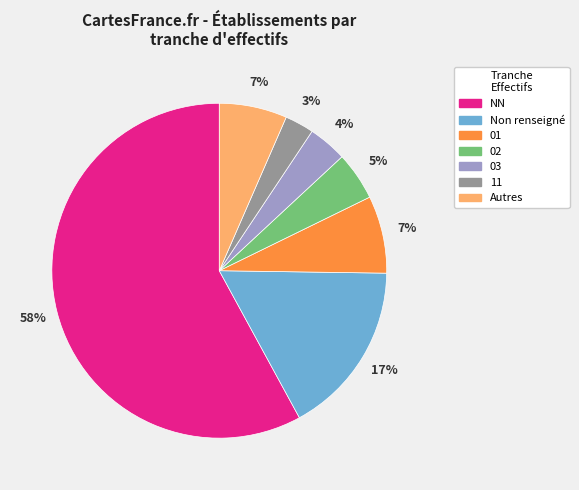

To the nearest percent, what is the average slice percentage?

14%